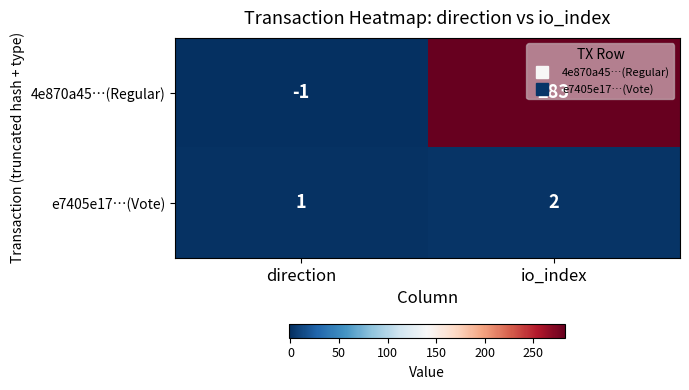

At which category is the sum across all series the highest?

io_index